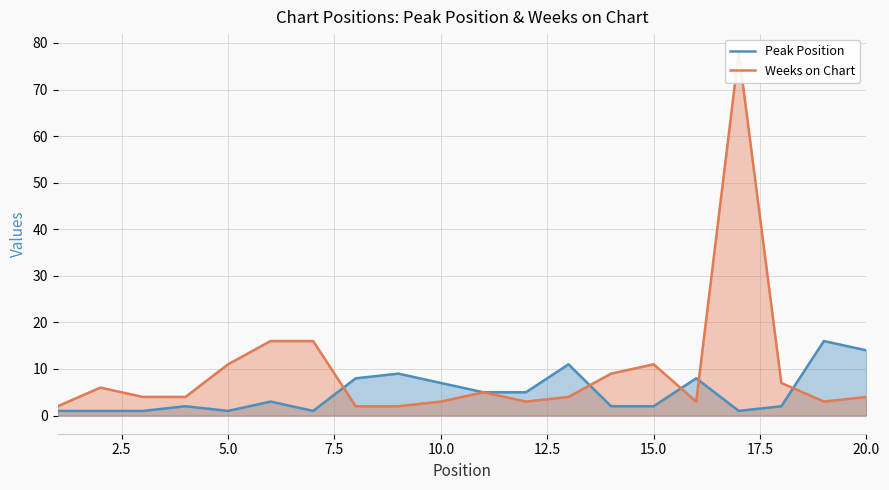

What is the difference between the maximum and minimum values in the Weeks on Chart series?

76